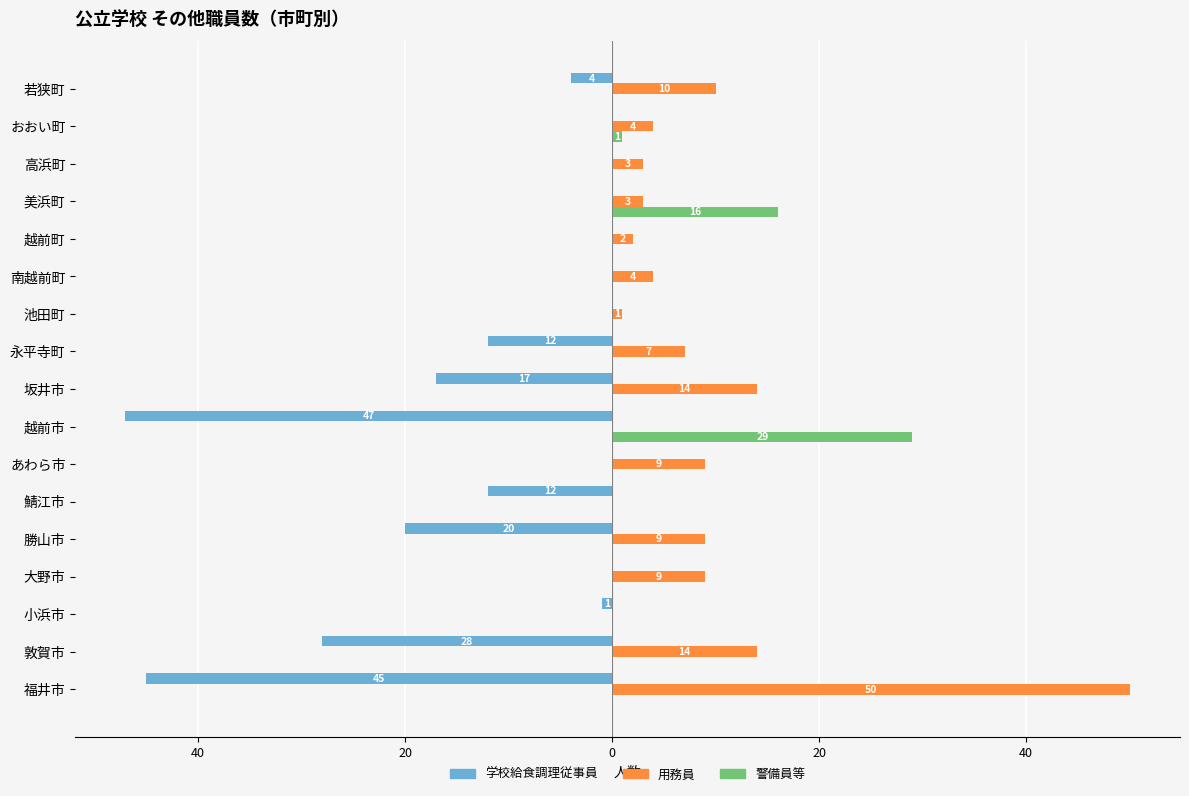

What are all the series names shown in the legend?

学校給食調理従事員, 用務員, 警備員等